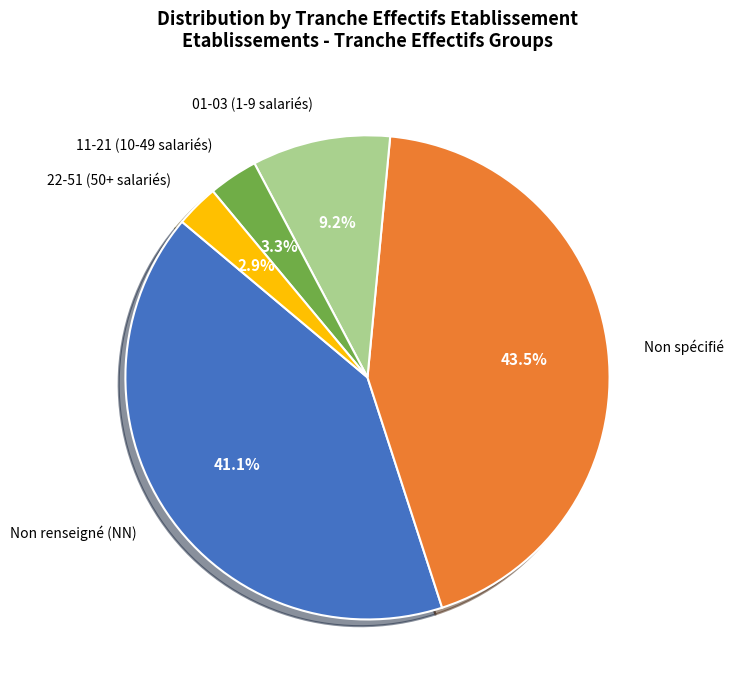

Which category has the biggest portion of the pie?

Non spécifié